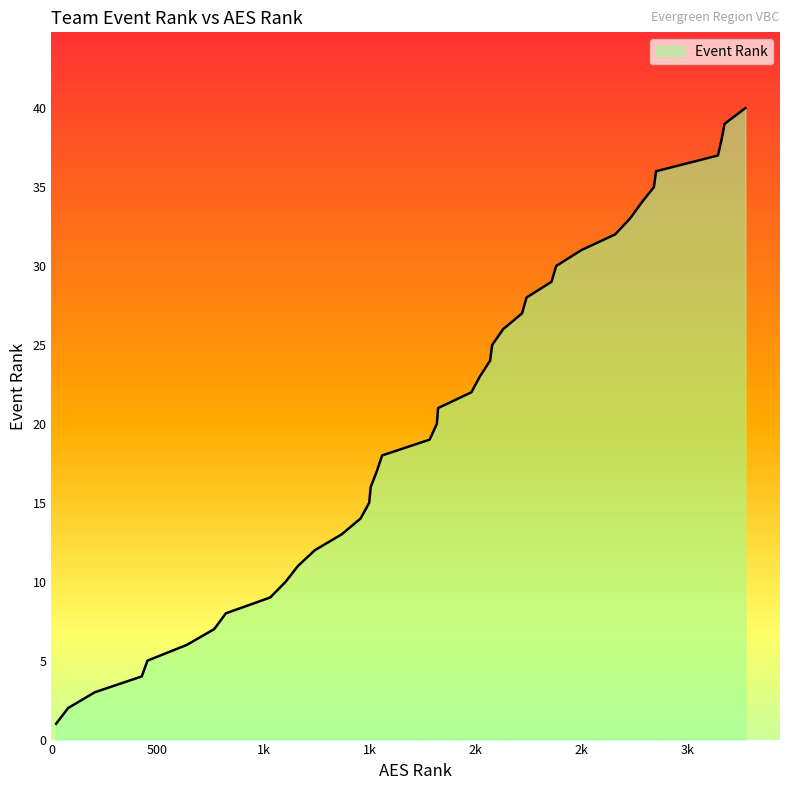

What is the smallest value displayed?

1